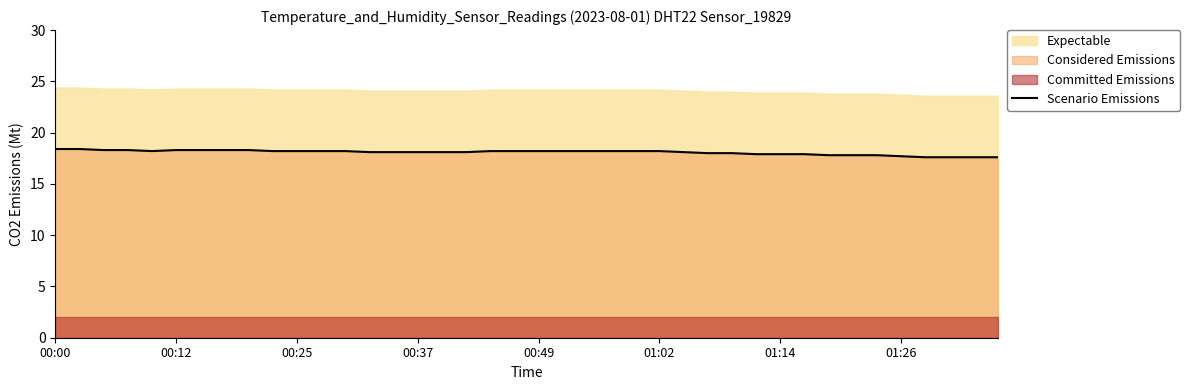

What is the highest value of the Scenario Emissions series?

18.4